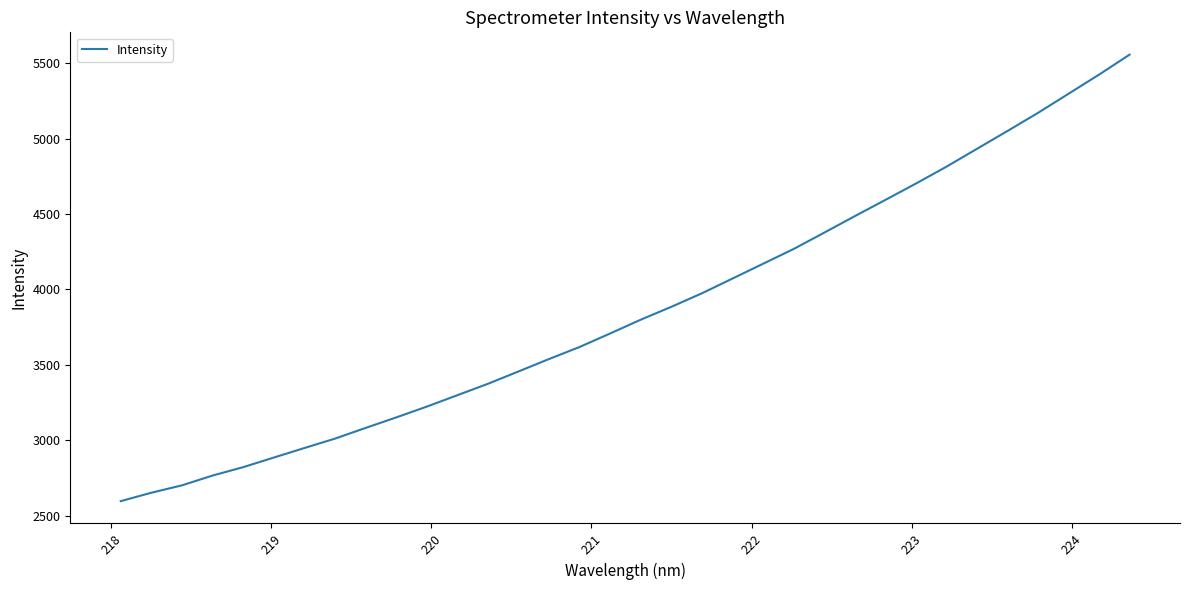

Does the chart display data point markers on the line(s)?

No